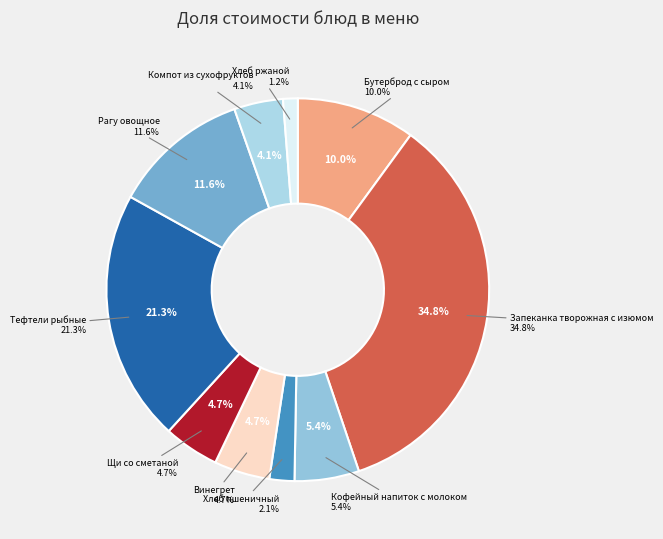

Does Щи со сметаной account for over 50% of the chart?

No